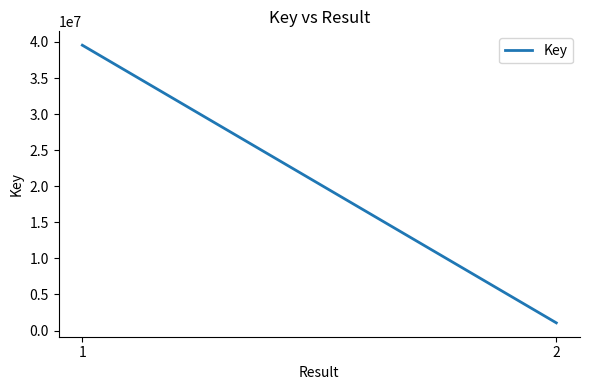

Reading right to left, list all the values displayed in this chart.

2=1063203	1=39551549